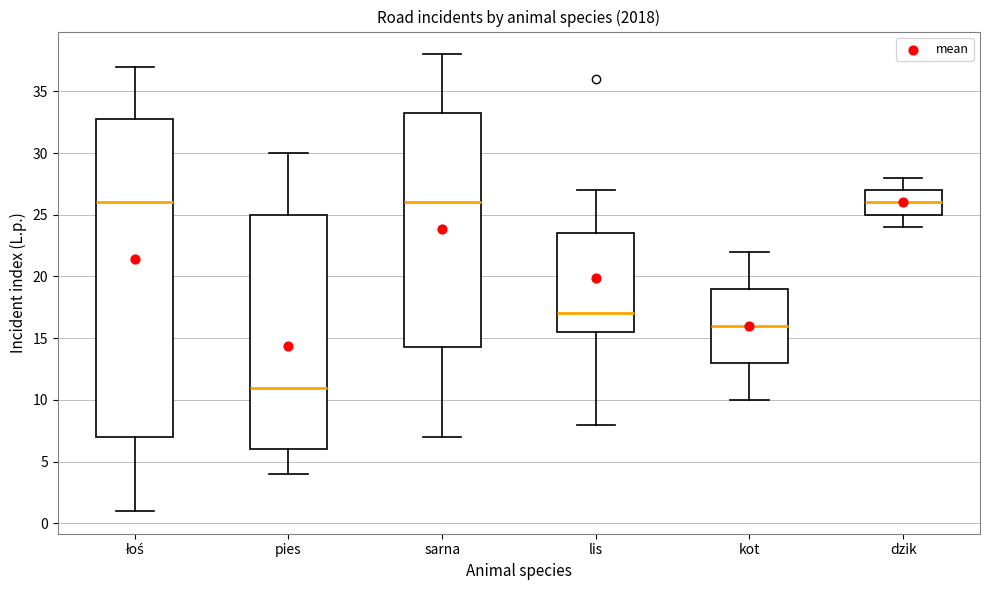

Which box is the tallest, from its lower edge to its upper edge?

łoś